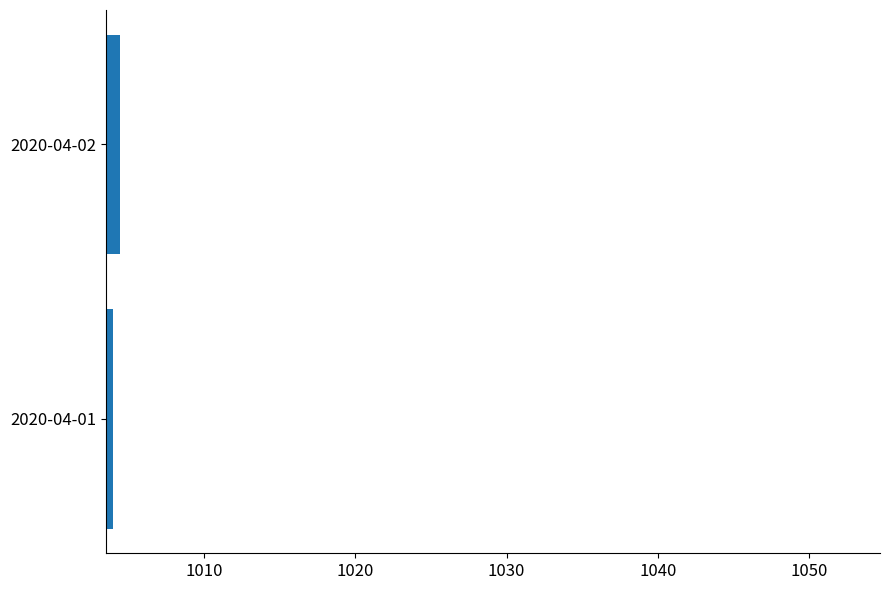

What is the smallest value displayed?

1004.0